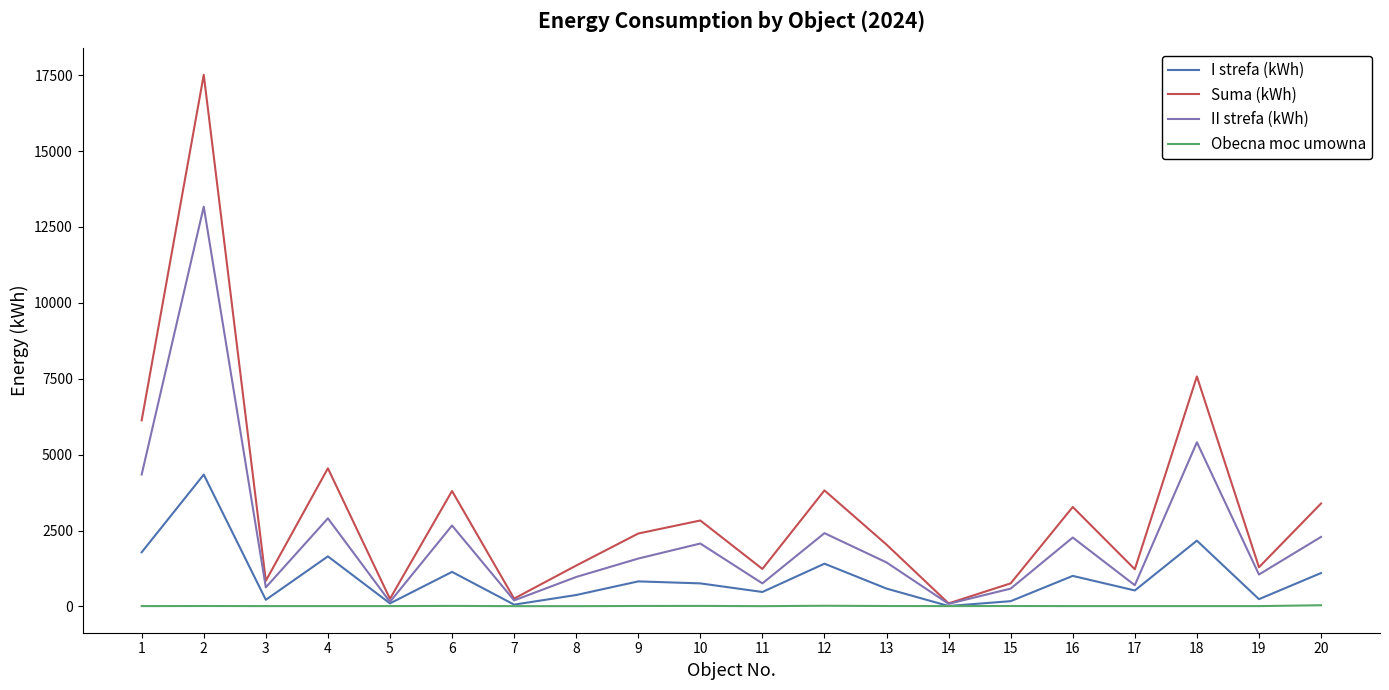

The II strefa (kWh) series shows 2290 at 20. True or false?

True